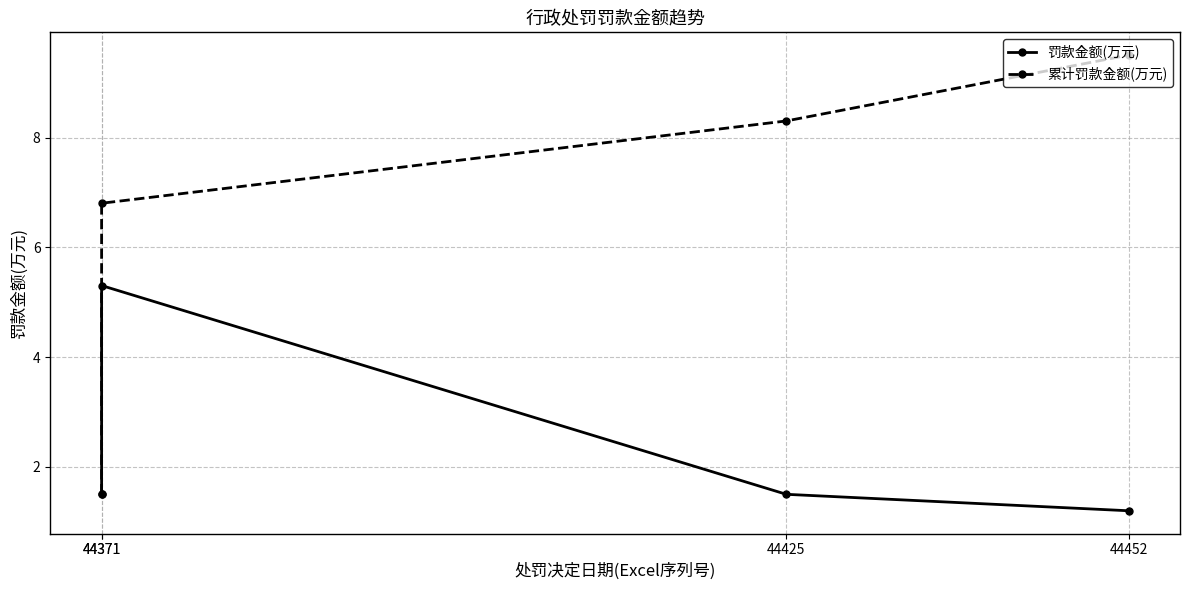

Does the chart display data point markers on the line(s)?

Yes